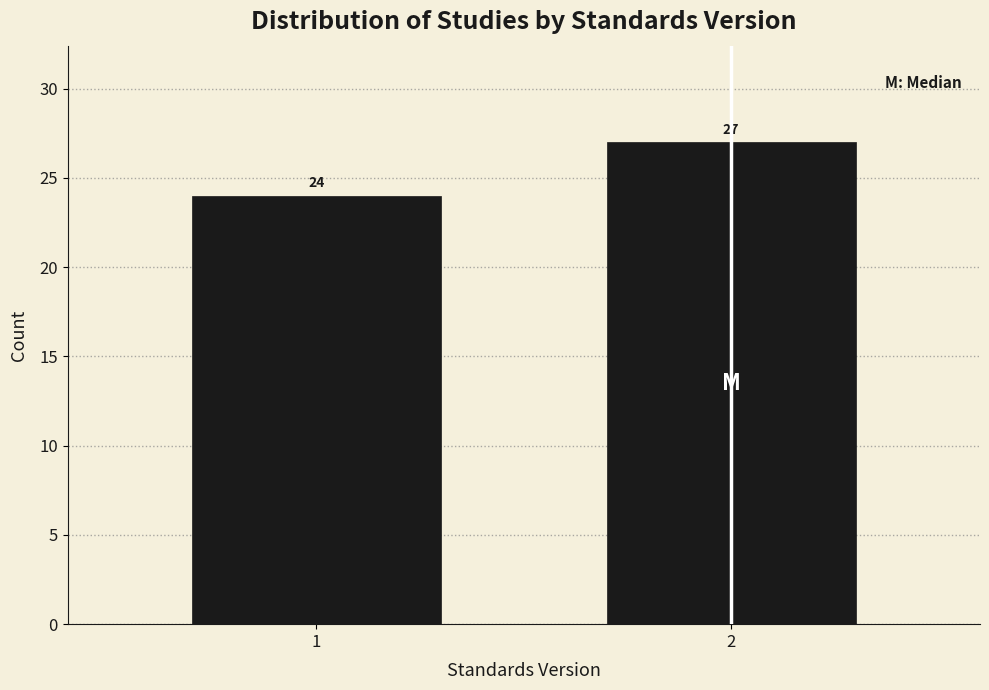

Reading left to right, transcribe all the data shown in this chart.

24	27